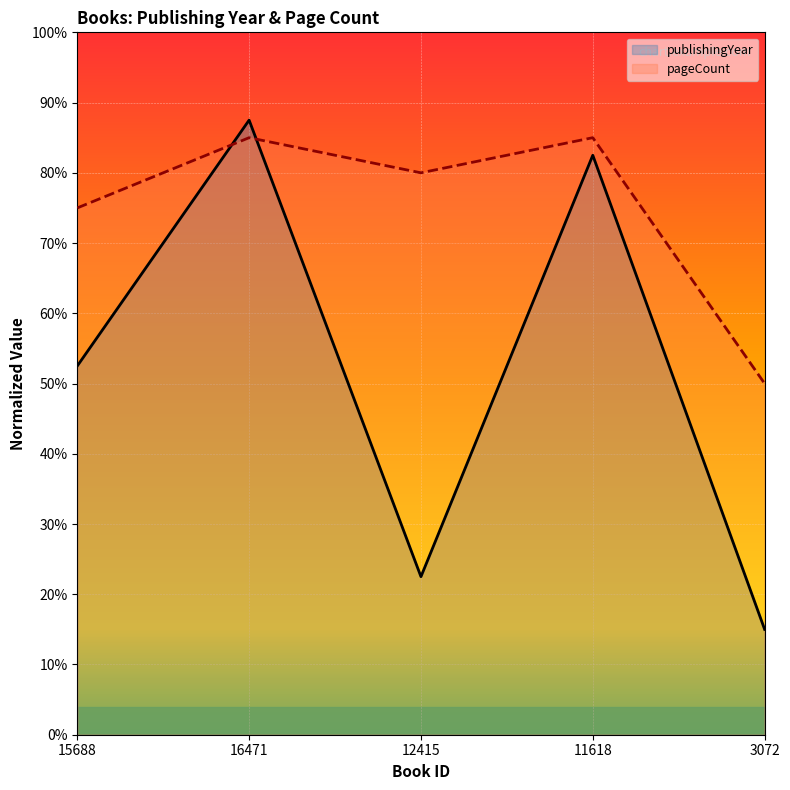

Which series has the largest range (max minus min)?

publishingYear